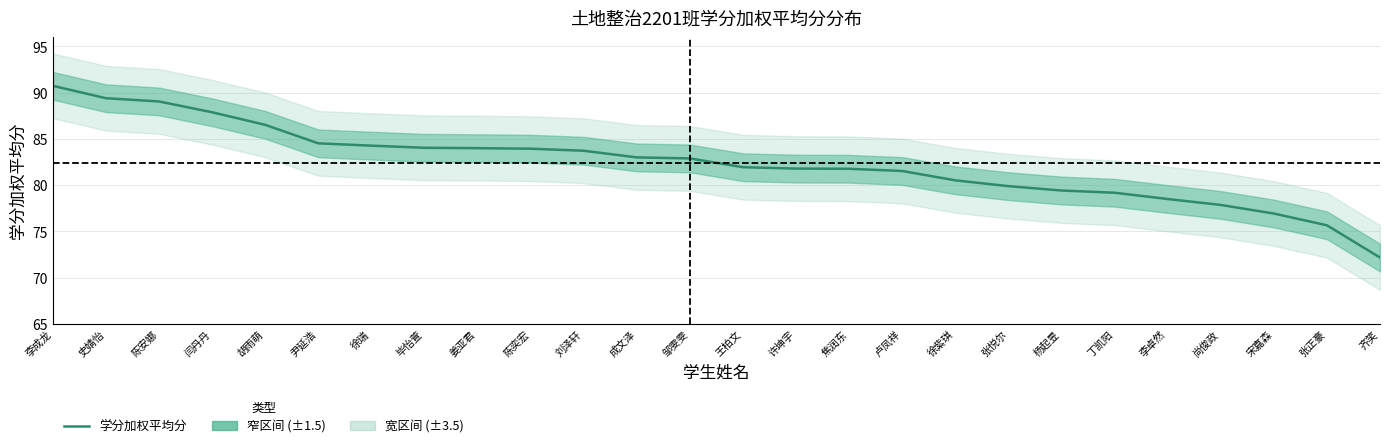

What is the value of the 11th point from the left?

83.7